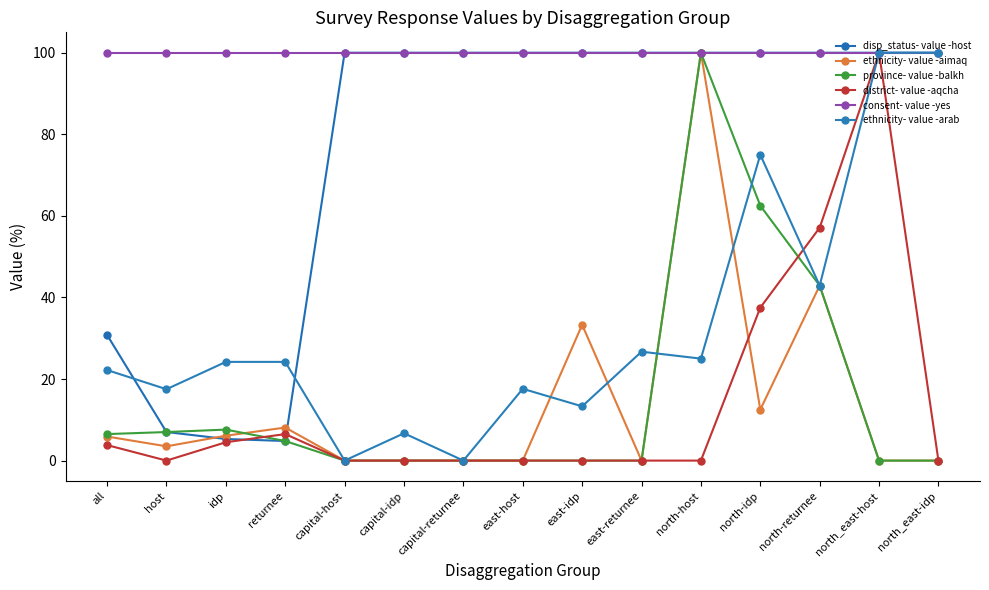

Rank the series by their maximum value, from highest to lowest.

disp_status- value -host, ethnicity- value -aimaq, province- value -balkh, district- value -aqcha, consent- value -yes, ethnicity- value -arab